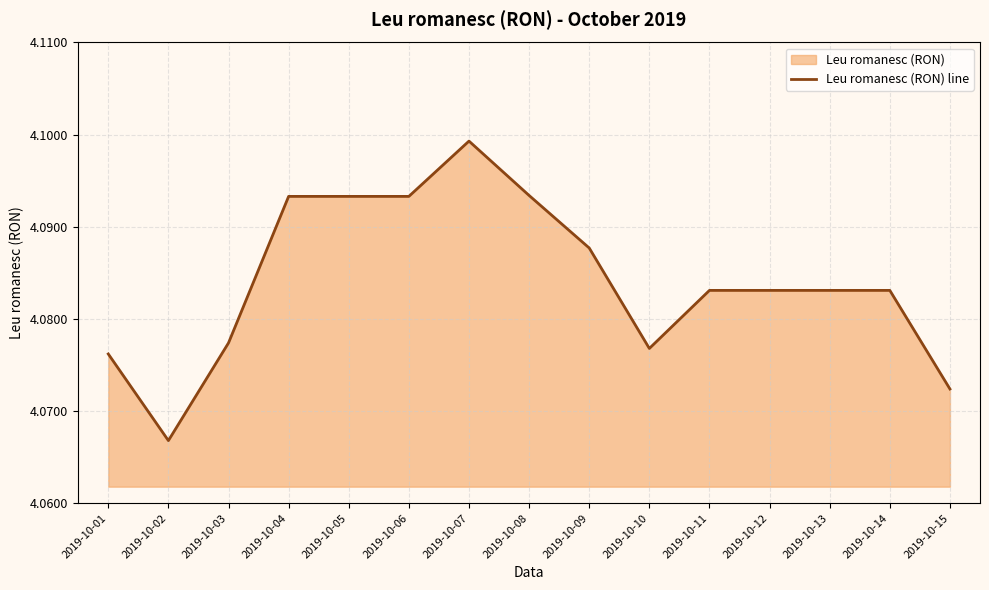

Does the chart have visible grid lines?

Yes